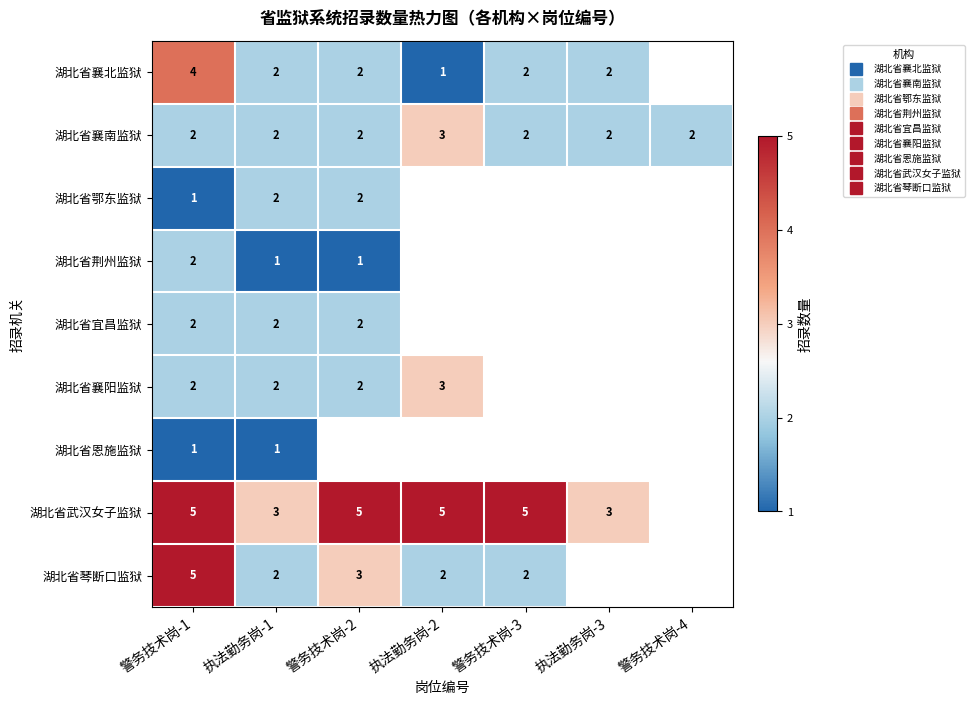

Which category has the highest value in the 湖北省襄阳监狱 series?

执法勤务岗-2